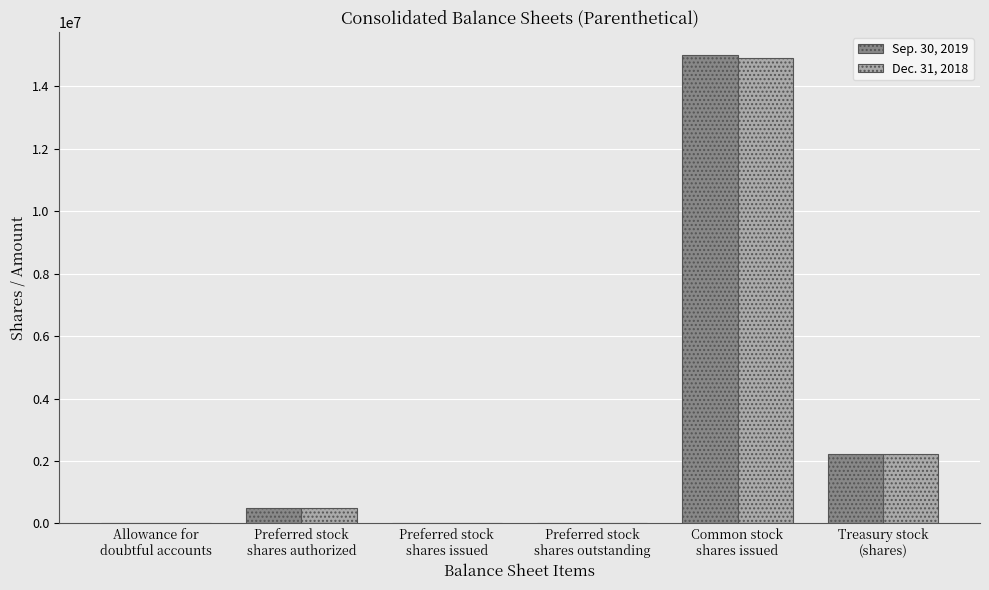

Where is Dec. 31, 2018 nearest to the value 7449616?

Treasury stock
(shares)